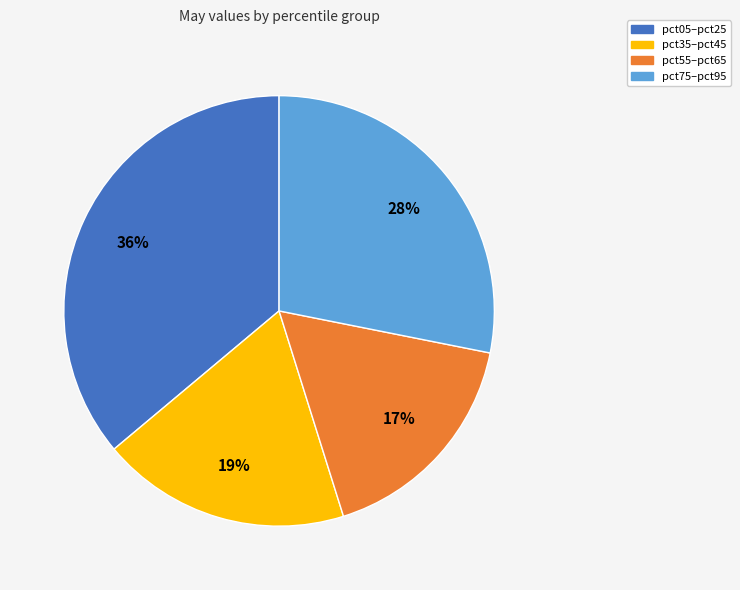

To the nearest percent, what is the average slice percentage?

25%